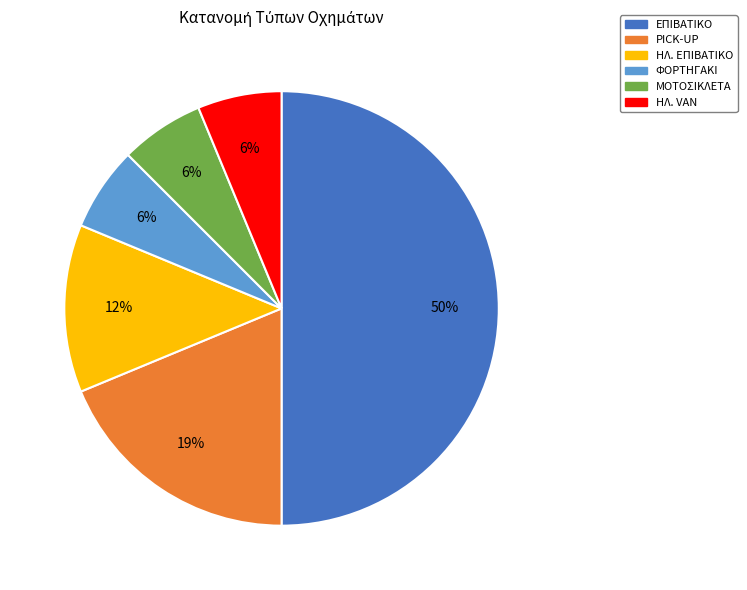

To the nearest percent, what is the difference between the largest and smallest slice percentages?

44%